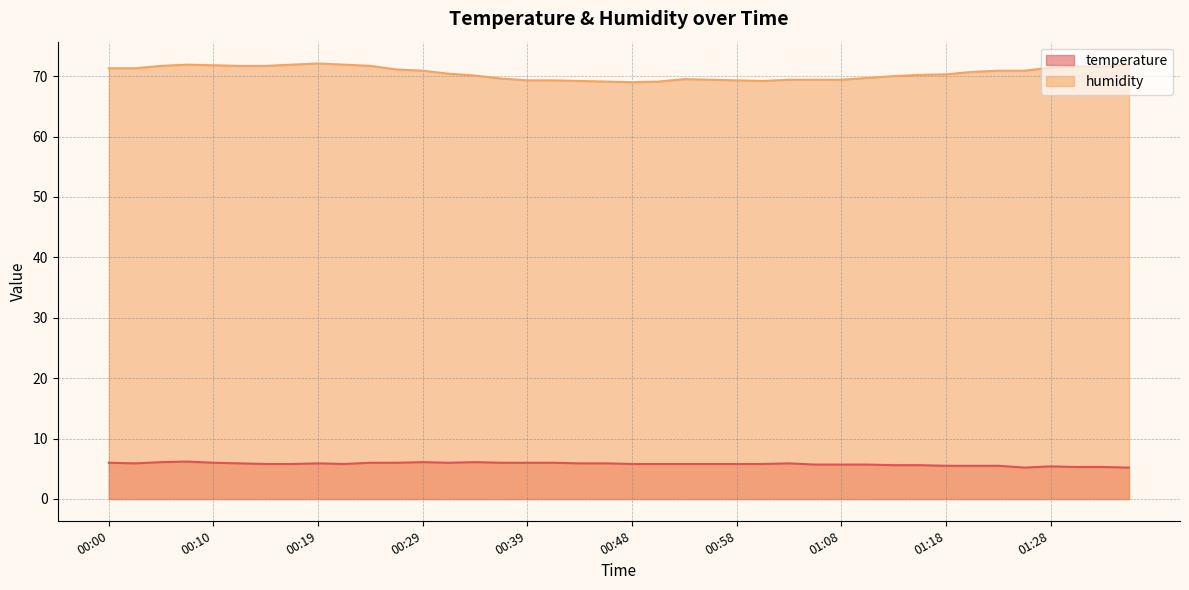

What is the difference between the second highest and minimum values in the temperature series?

0.9